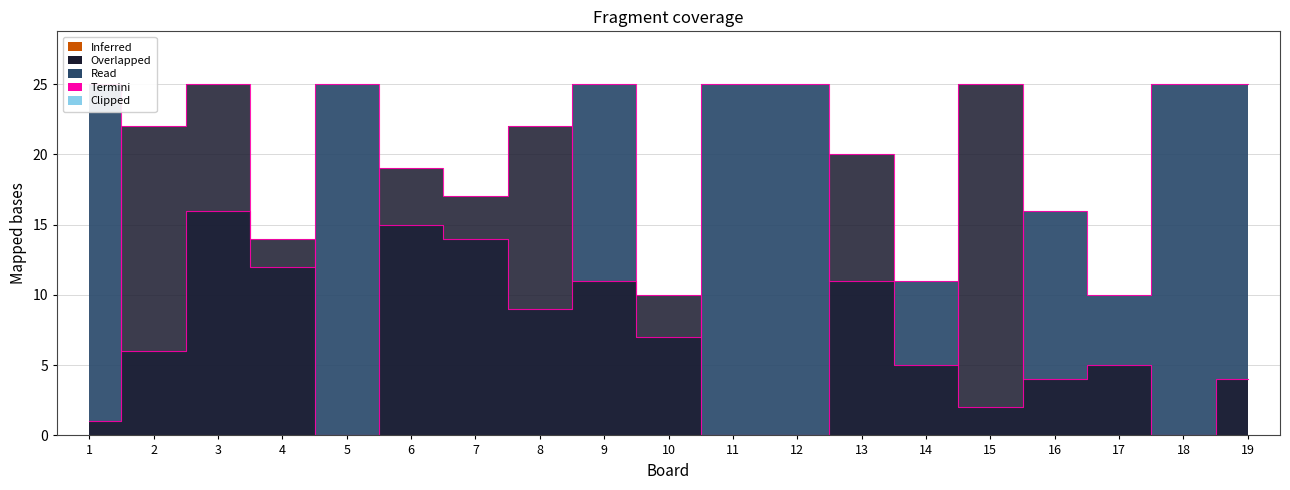

At which category is the sum across all series the highest?

3